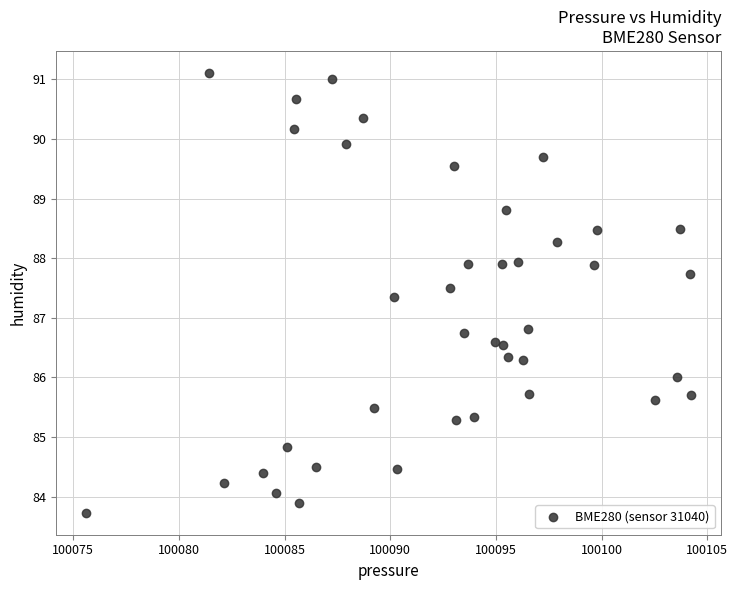

What is the range of Y values (max minus min)?

7.4